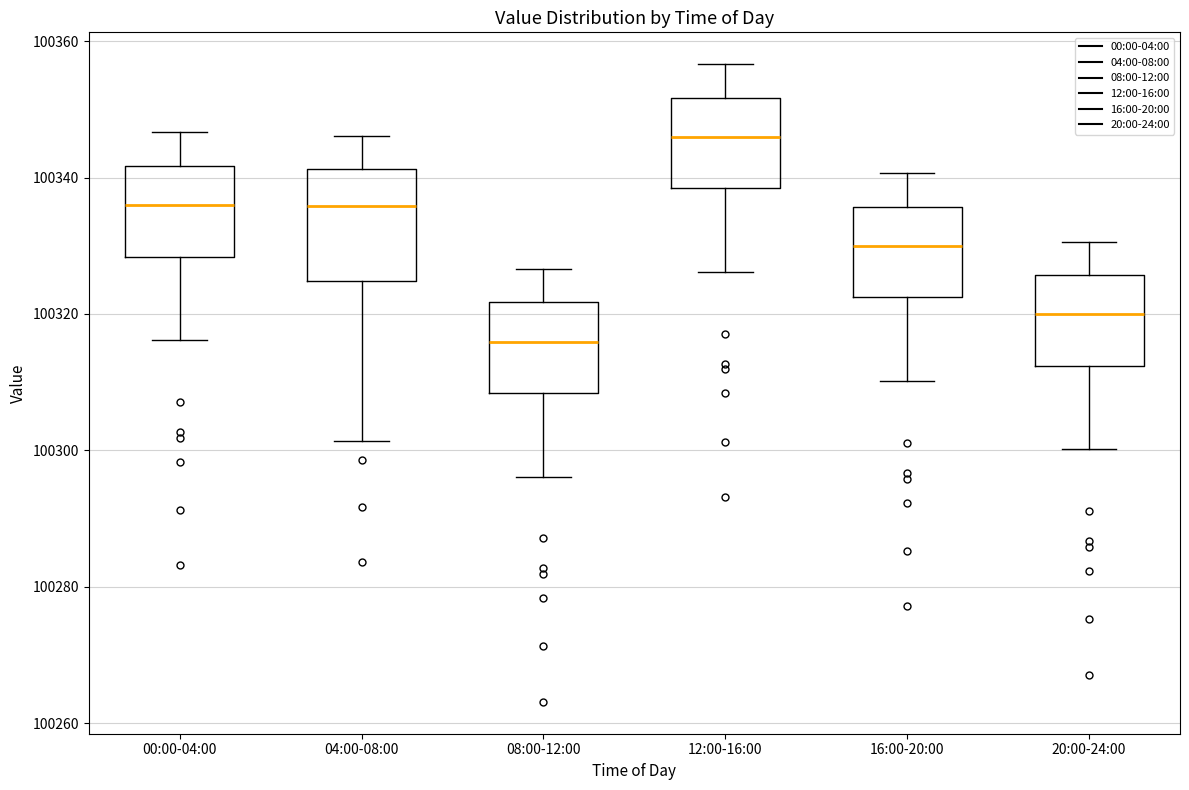

Reading left to right, transcribe this box plot: for each box, give where its median line is, the range the box spans, and where its two whiskers end, as read against the y-axis. The values are not printed on the chart, so give them approximately, as read against the axis.

00:00-04:00: median 100336, box 100328 to 100342, whiskers 100316 to 100346
04:00-08:00: median 100336, box 100324 to 100342, whiskers 100302 to 100346
08:00-12:00: median 100316, box 100308 to 100322, whiskers 100296 to 100326
12:00-16:00: median 100346, box 100338 to 100352, whiskers 100326 to 100356
16:00-20:00: median 100330, box 100322 to 100336, whiskers 100310 to 100340
20:00-24:00: median 100320, box 100312 to 100326, whiskers 100300 to 100330